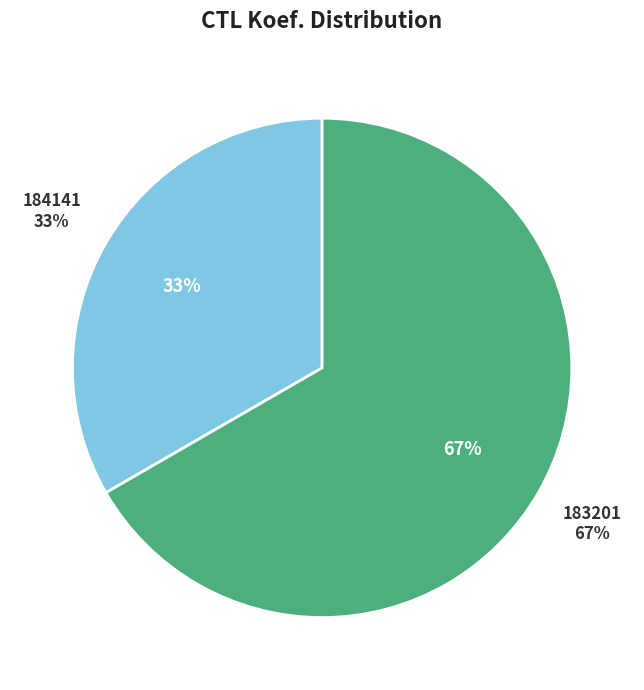

Rank the categories by value from highest to lowest.

183201, 184141